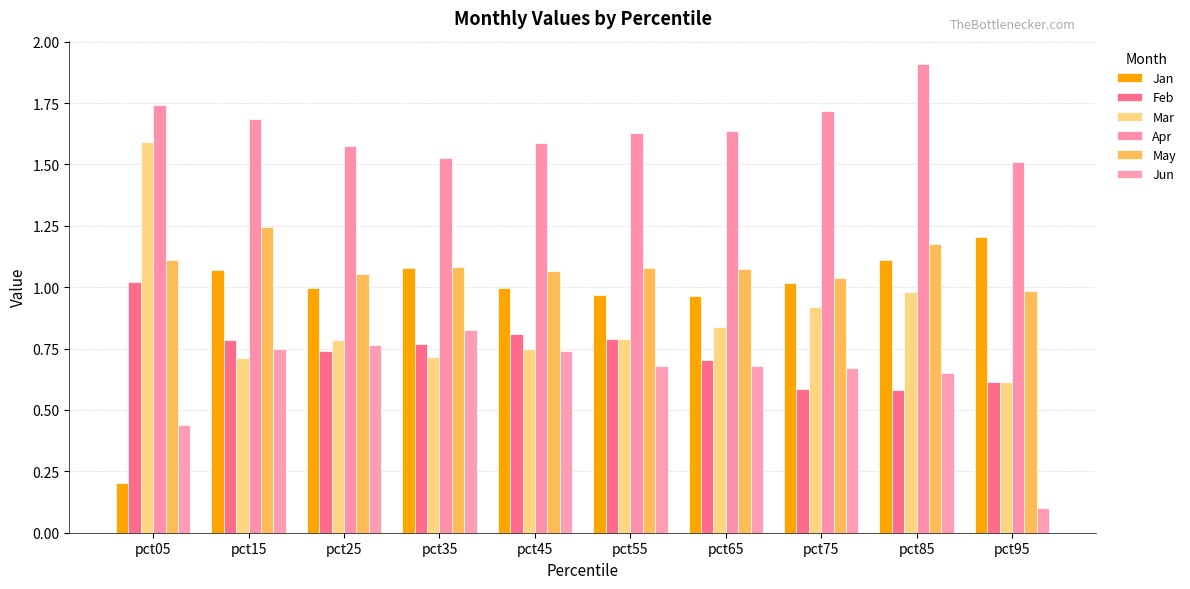

What is the sum of all Mar values?

8.7